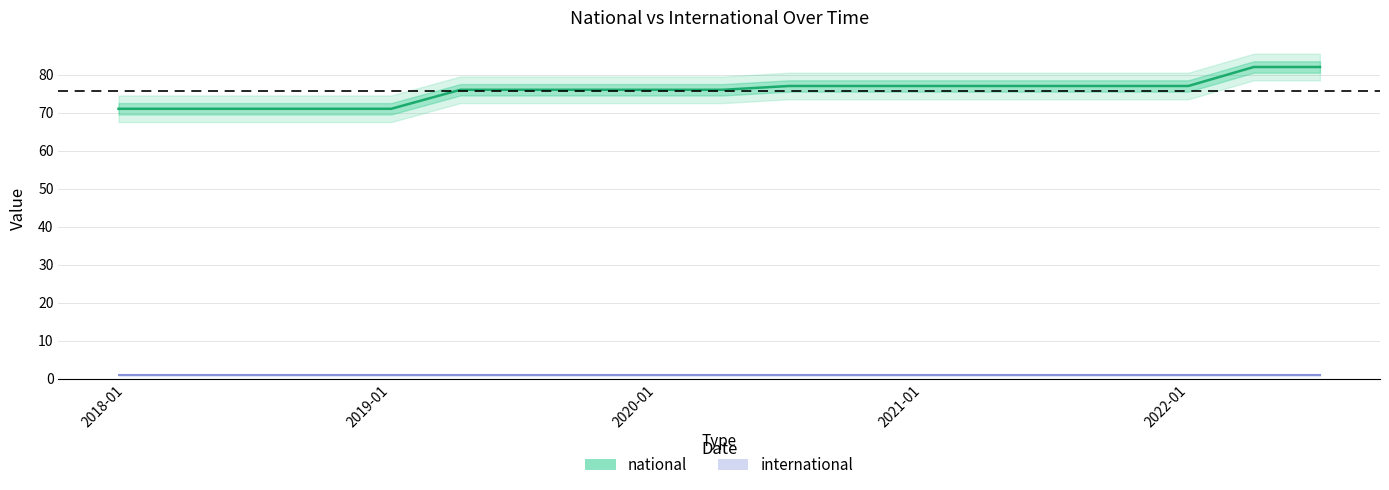

Between 2022-07-01 and 2020-10-01, which is larger?

2022-07-01